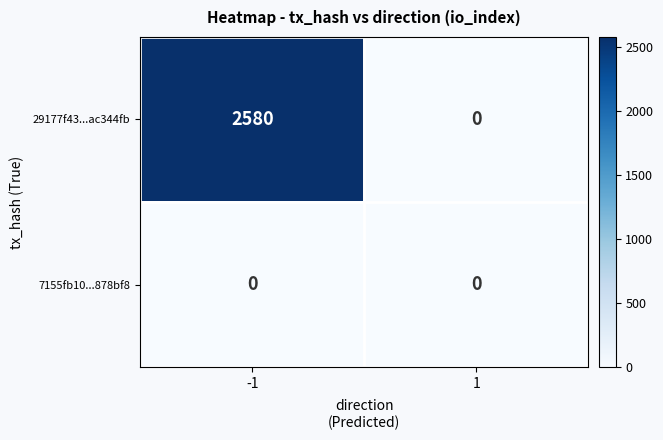

What is the average value of the 29177f43...ac344fb series?

1290